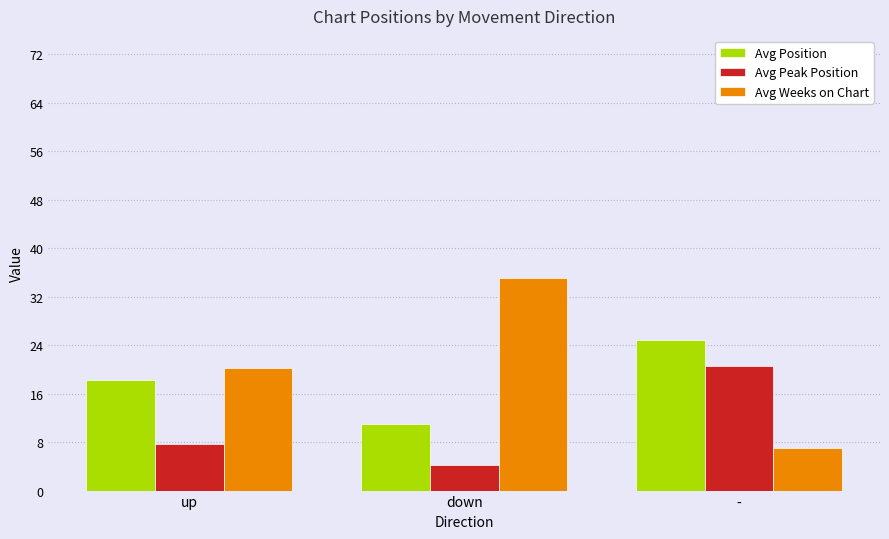

What is the difference between the maximum and minimum values in the Avg Weeks on Chart series?

28.0